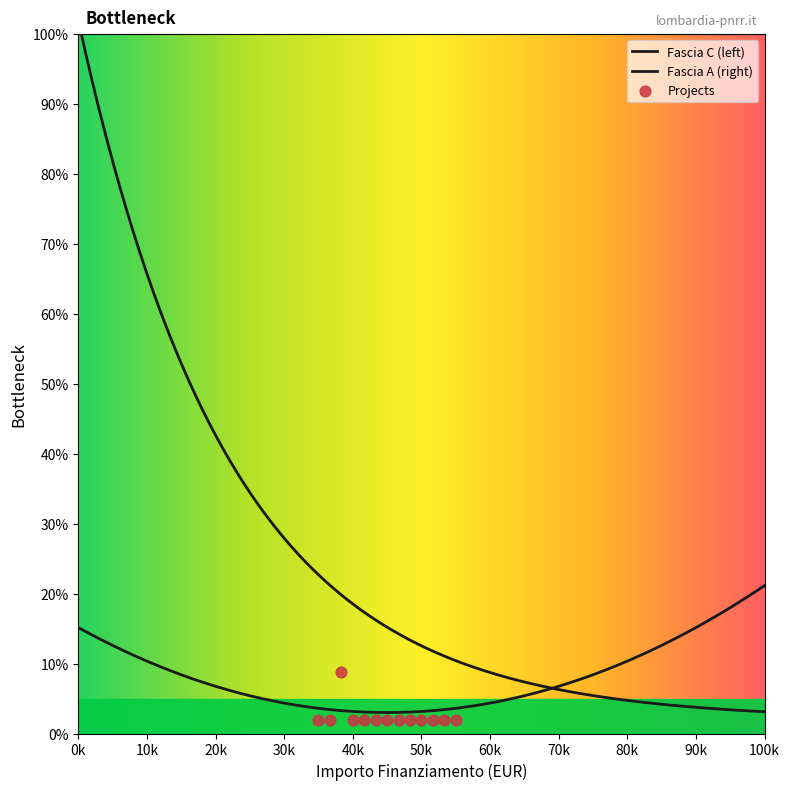

Which has a higher value, 1.4 or 1.4?

1.4